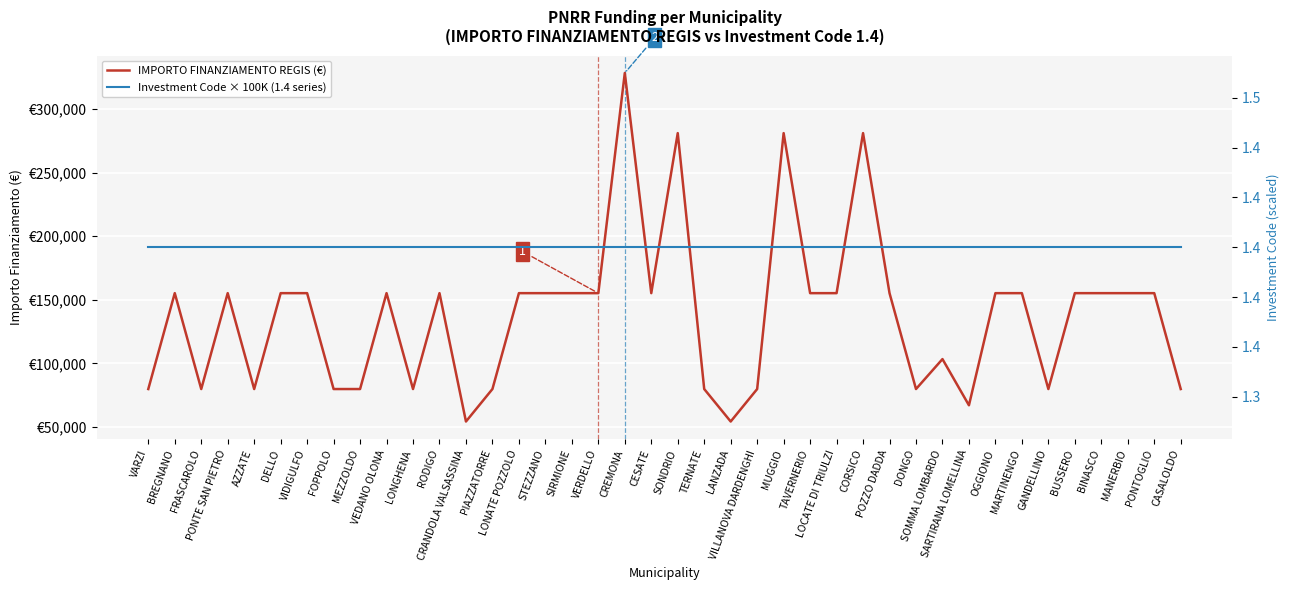

Where do IMPORTO FINANZIAMENTO REGIS (€) and Investment Code × 100K (1.4 series) first cross each other?

VARZI and BREGNANO